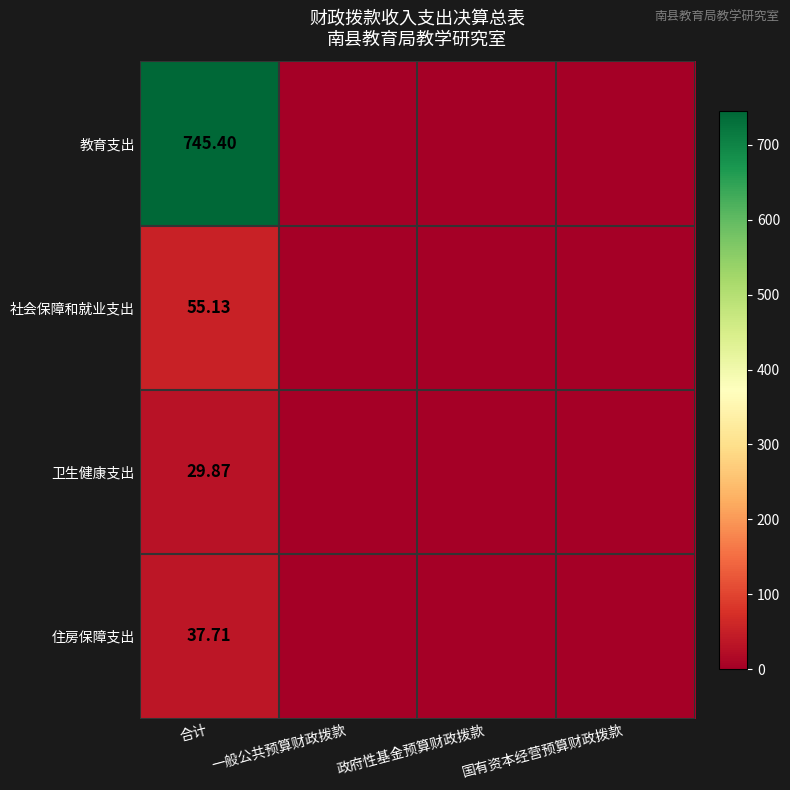

What is the sum of all 教育支出 values?

745.4